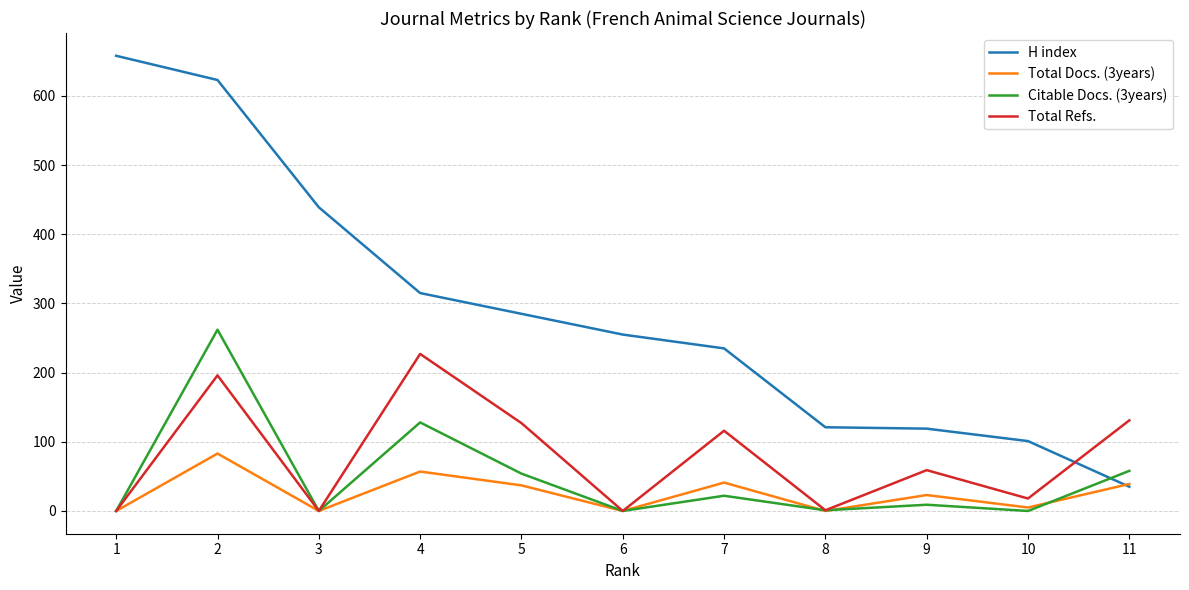

At which label does H index first exceed 255?

1